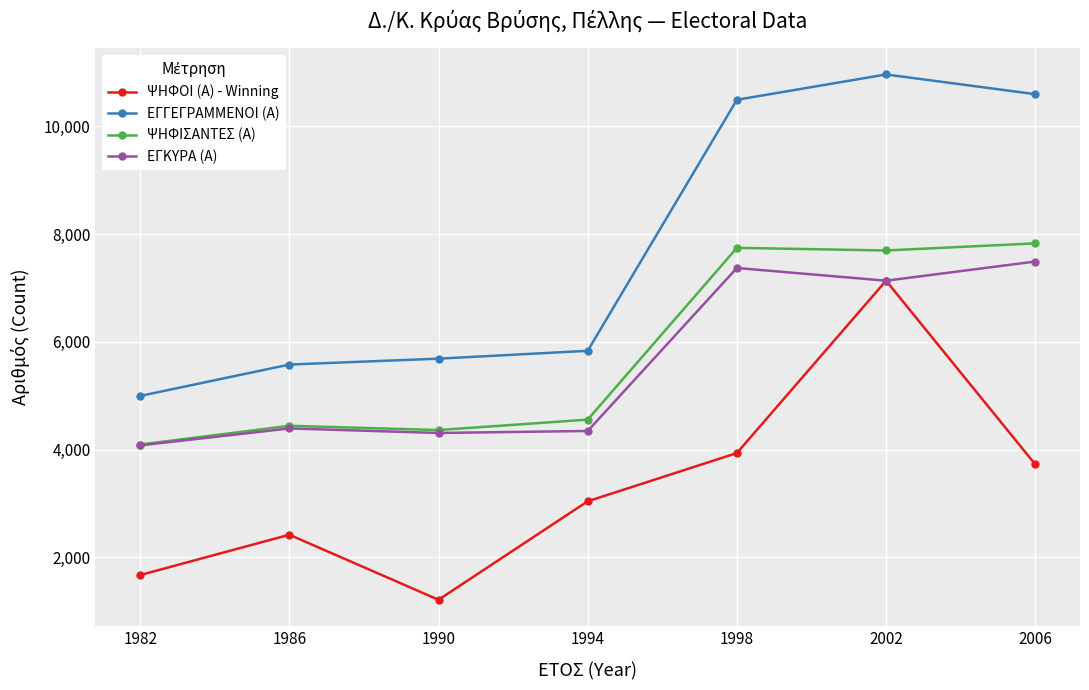

The value of ΕΓΚΥΡΑ (Α) at 1998 is 5130. True or false?

False